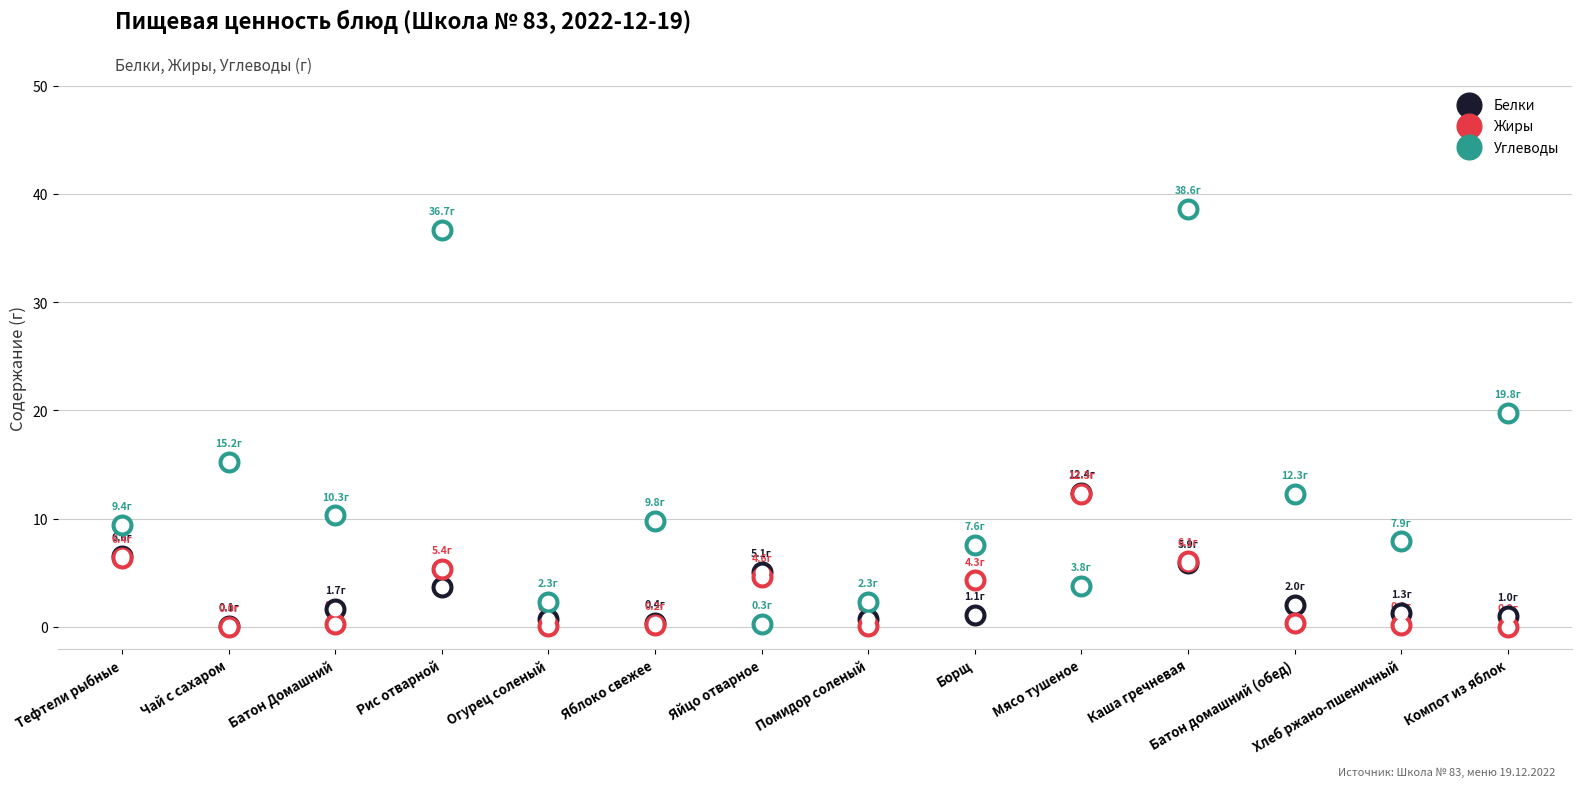

Is the value of Жиры at Тефтели рыбные greater than the value of Углеводы at Батон Домашний?

No